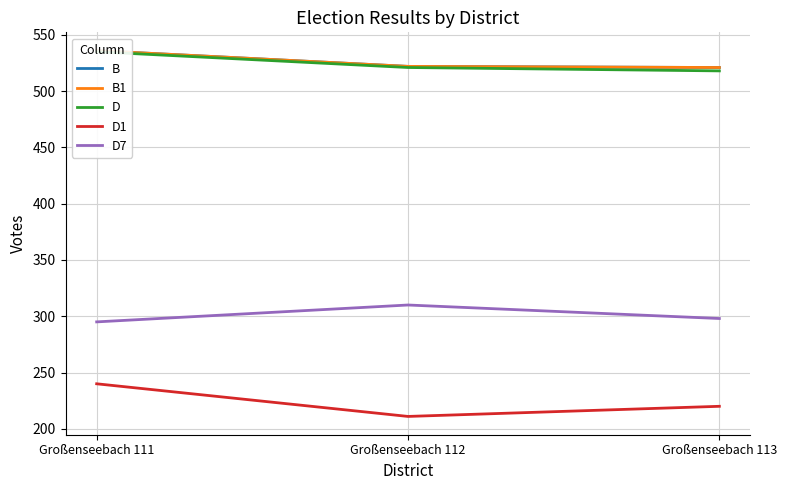

At which category is the sum across all series the highest?

Großenseebach 111